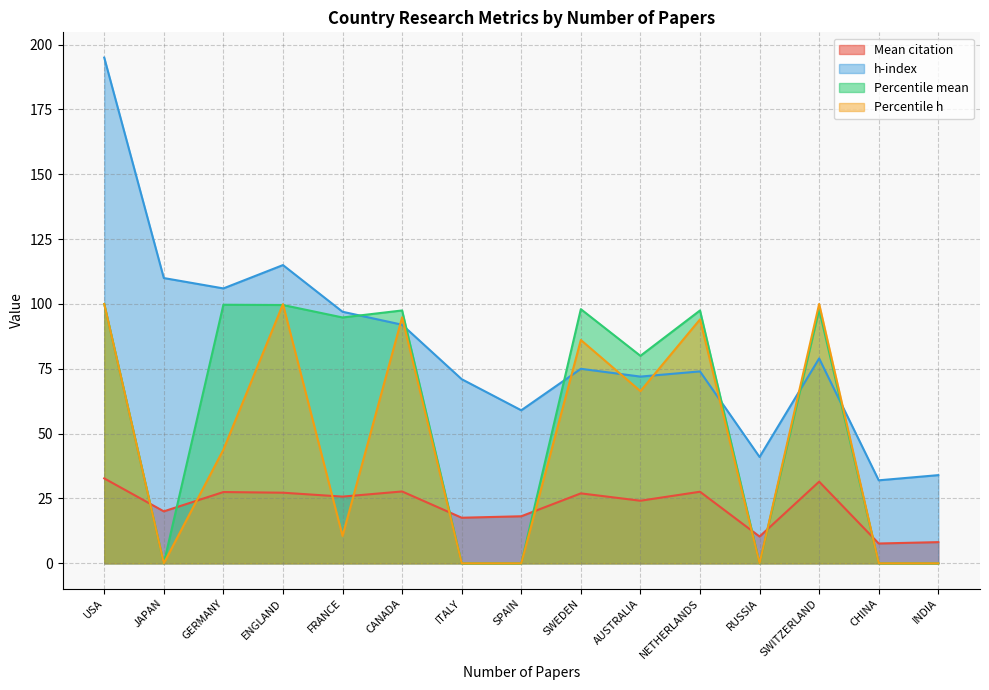

At how many categories does at least one series exceed 37?

13